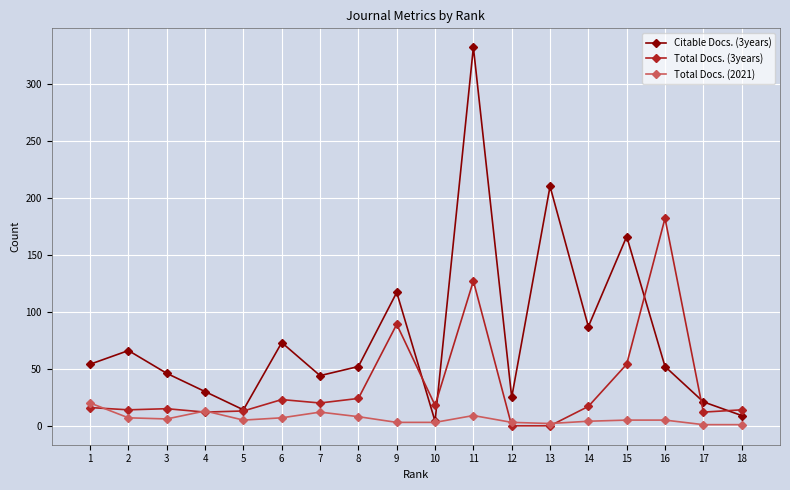

Does the chart display data point markers on the line(s)?

Yes